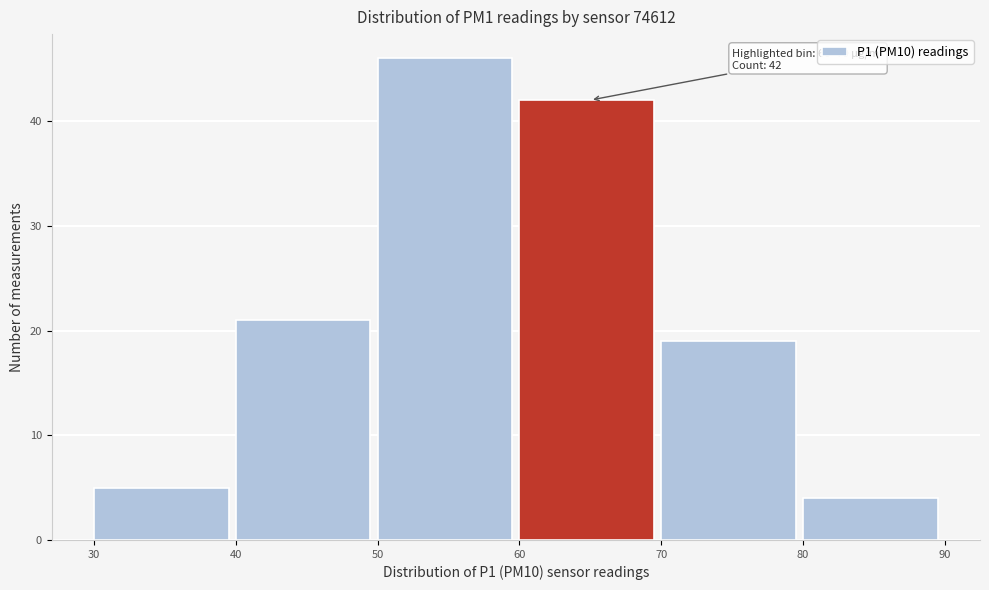

Over which range of the x-axis is the bar tallest?

50 to 60